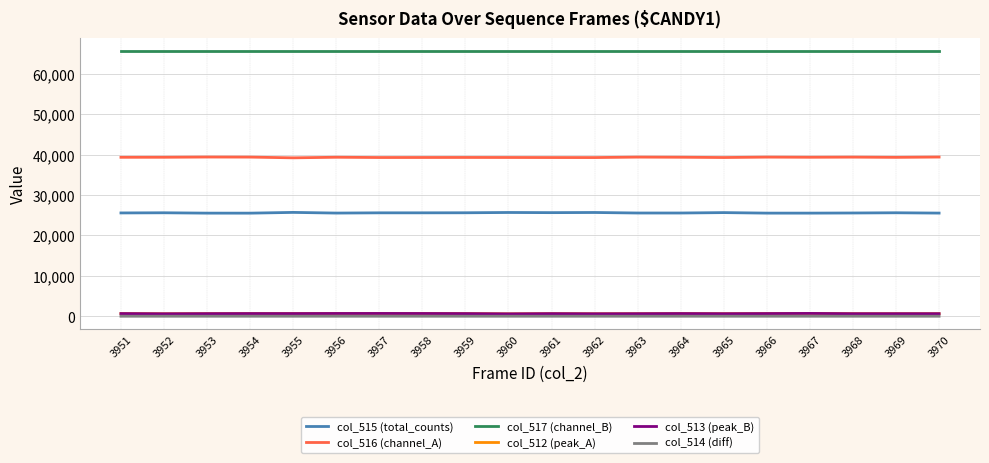

What is the greatest value displayed?

65535